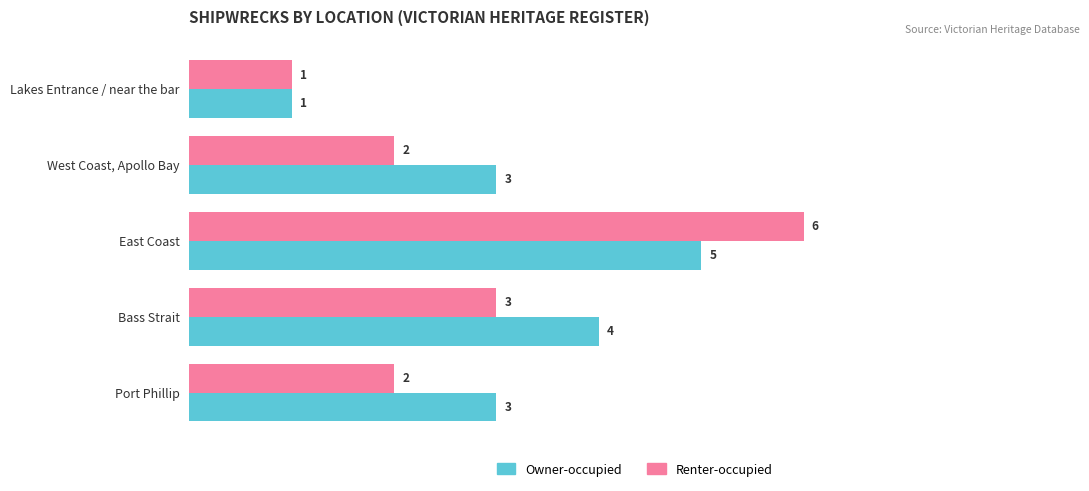

Count the Renter-occupied values in the range 2 to 3.

3